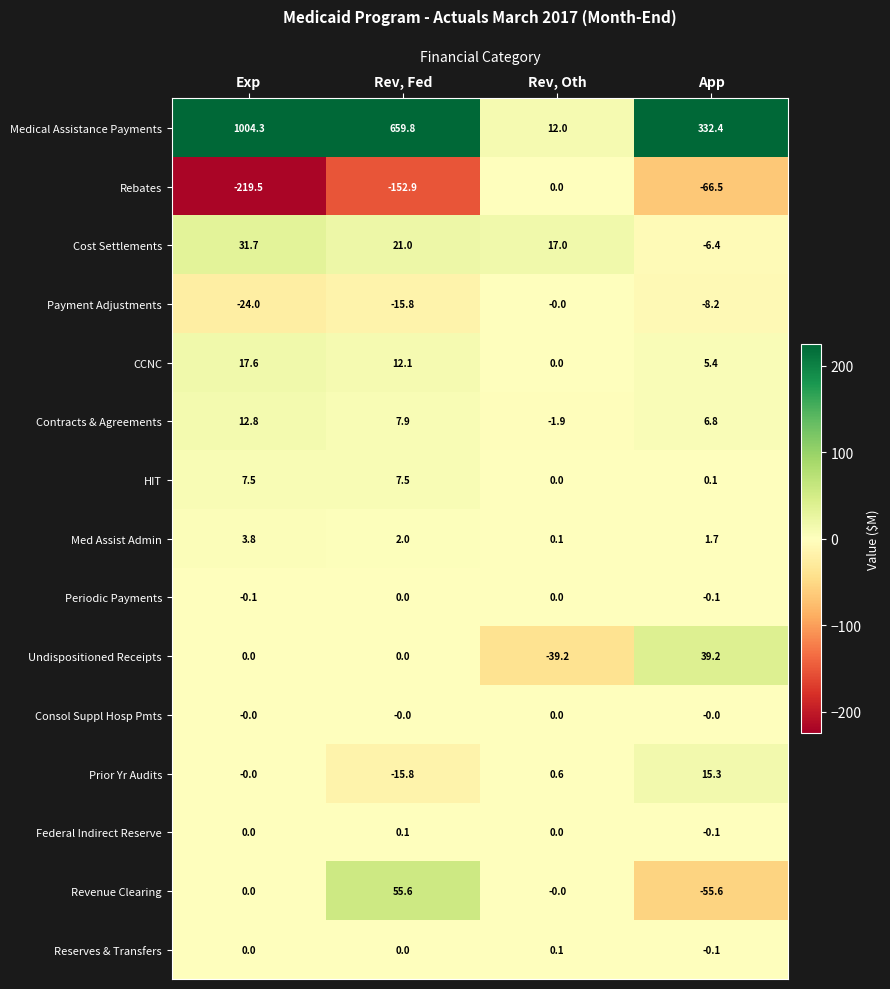

Read the Undispositioned Receipts value at Rev, Oth.

-39.2